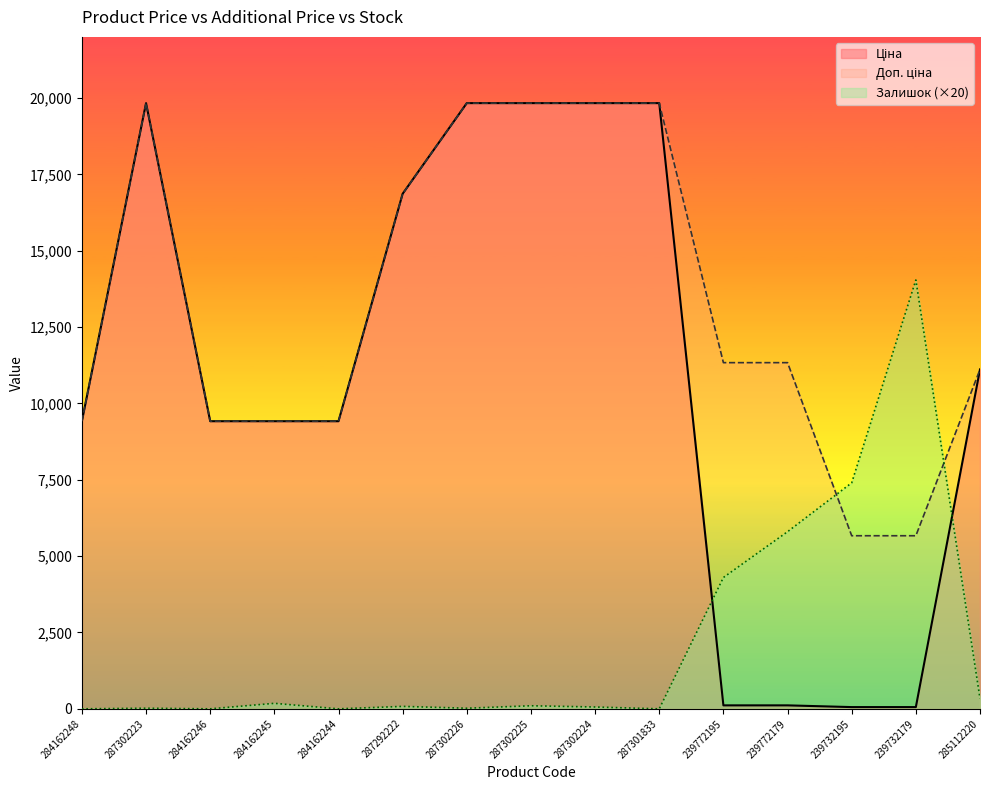

What is the label of the 14th point from the left?

239732179